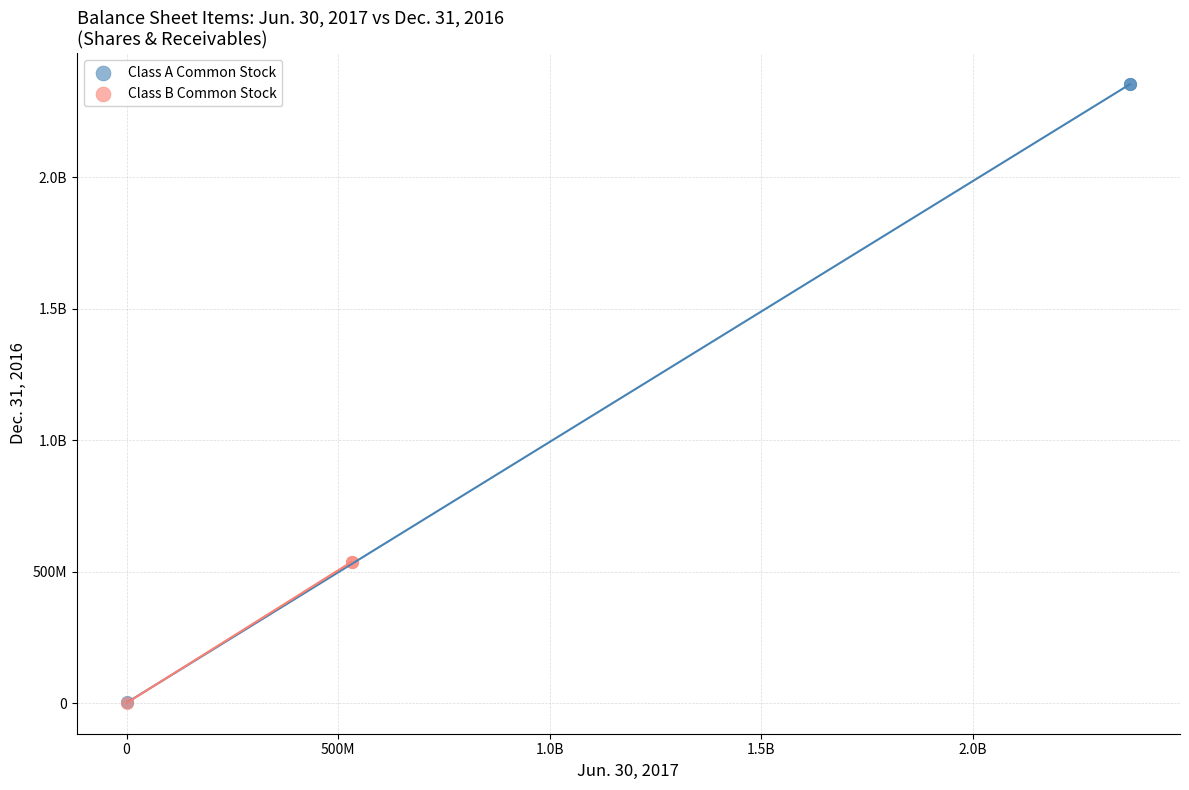

What are all the series names shown in the legend?

Class A Common Stock, Class B Common Stock